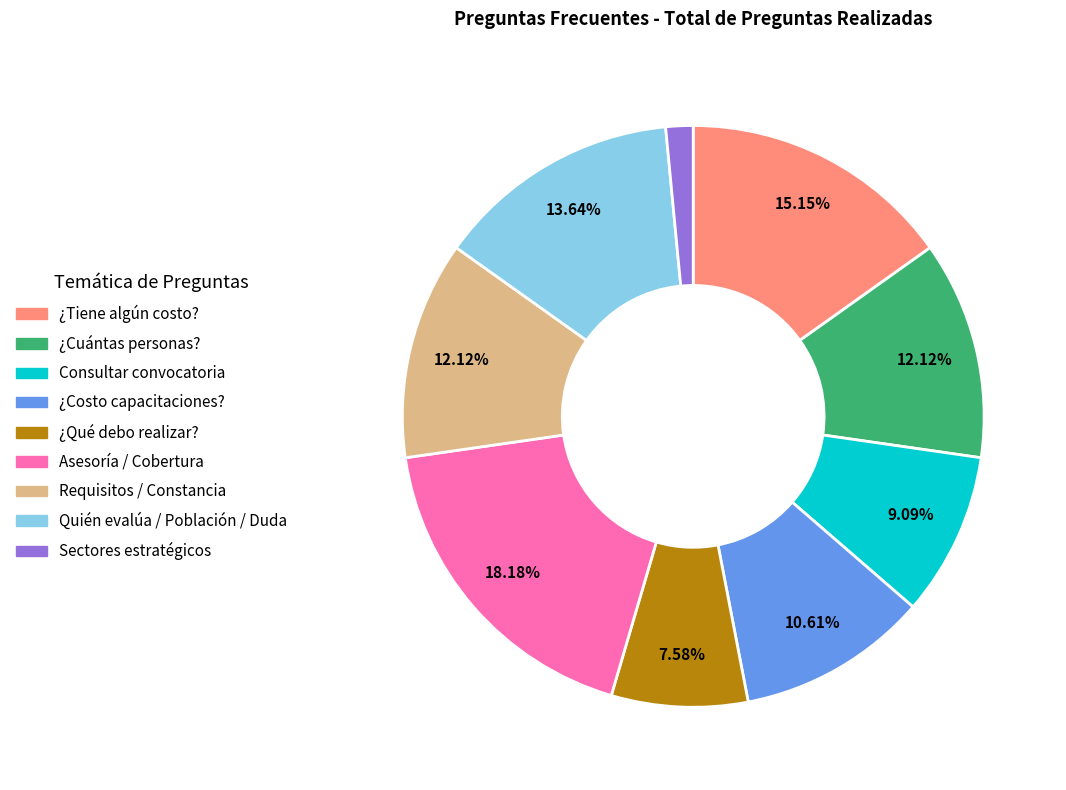

Is the sum of Quién evalúa / Población / Duda and ¿Cuántas personas? greater than half?

No